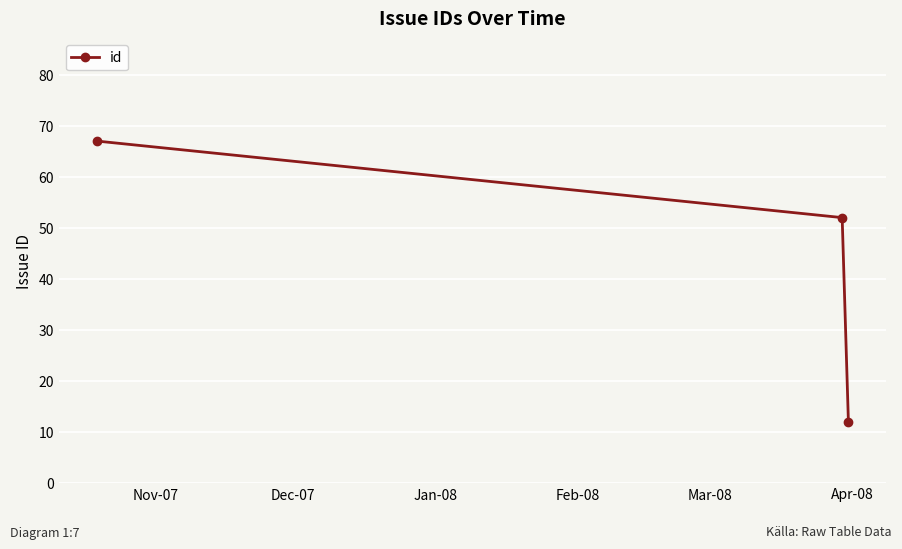

What is the value of the 3rd point from the left?

12